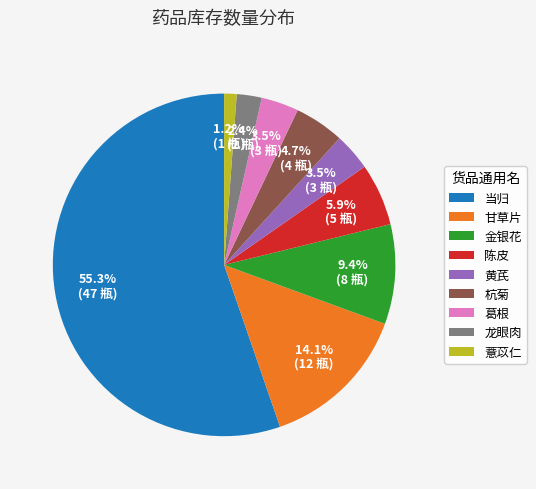

How much of the chart is everything except 当归?

44.7%